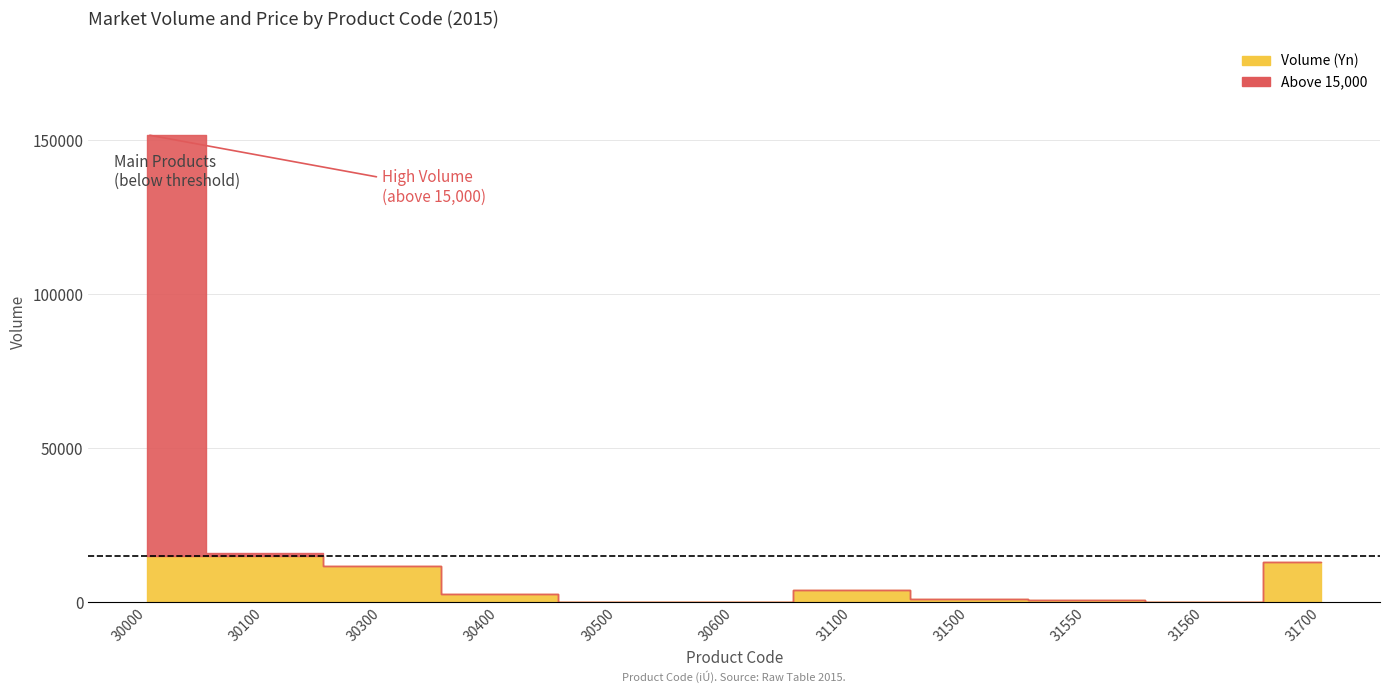

What is the smallest value displayed?

20